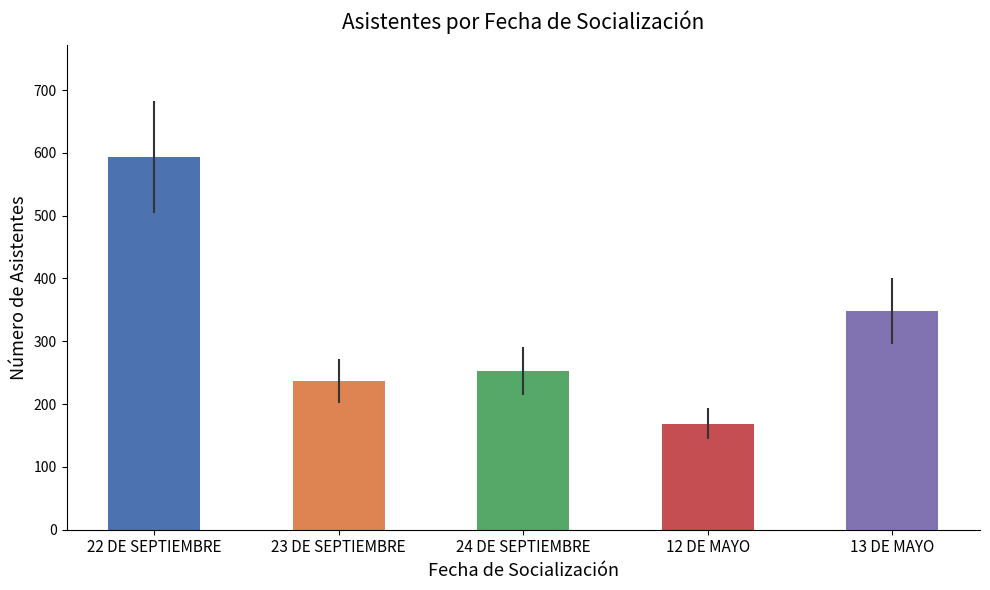

Reading left to right, what are all the values shown in this chart?

22 DE SEPTIEMBRE=593	23 DE SEPTIEMBRE=237	24 DE SEPTIEMBRE=253	12 DE MAYO=169	13 DE MAYO=348